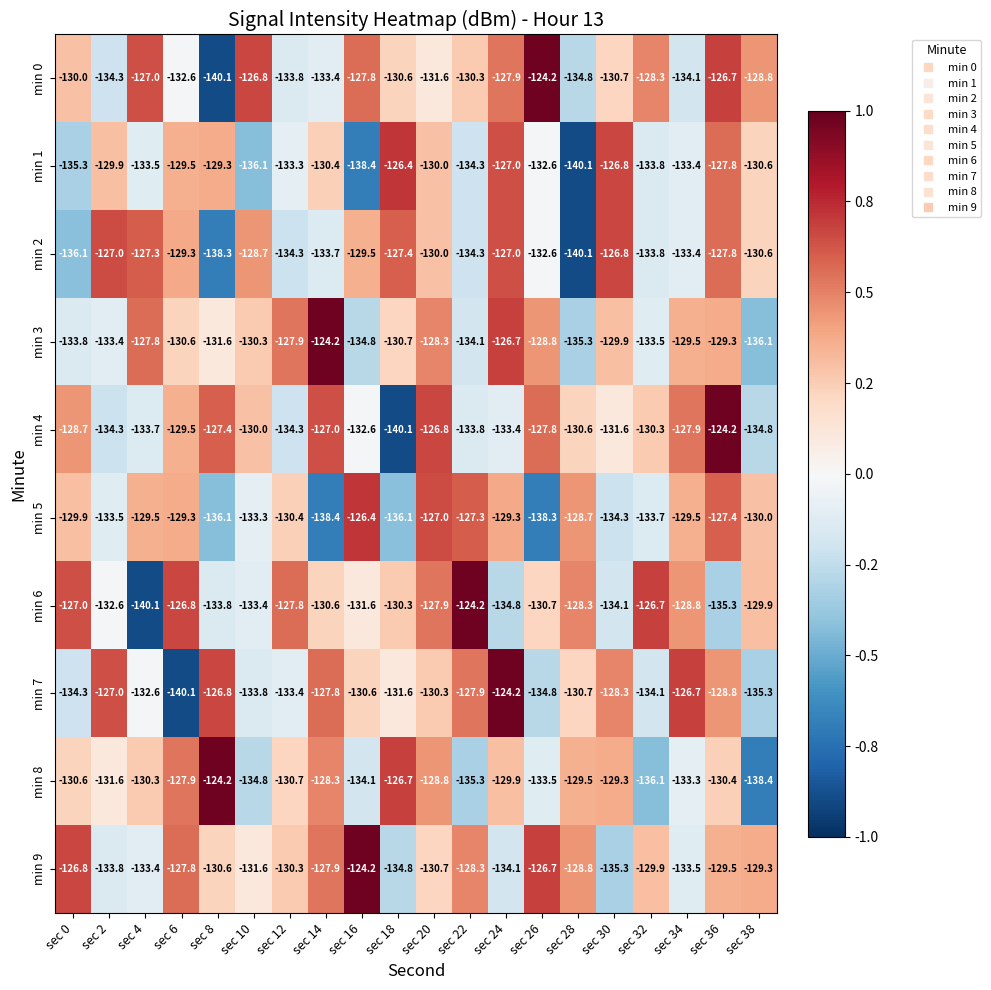

What is the difference between the maximum and minimum values in the min 2 series?

13.3